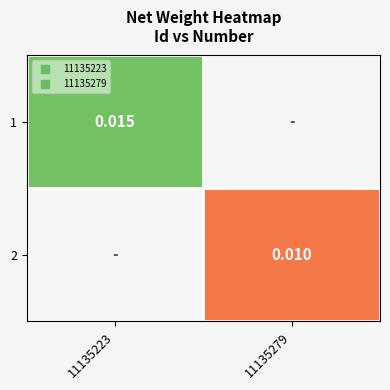

How many series are shown in this chart?

2